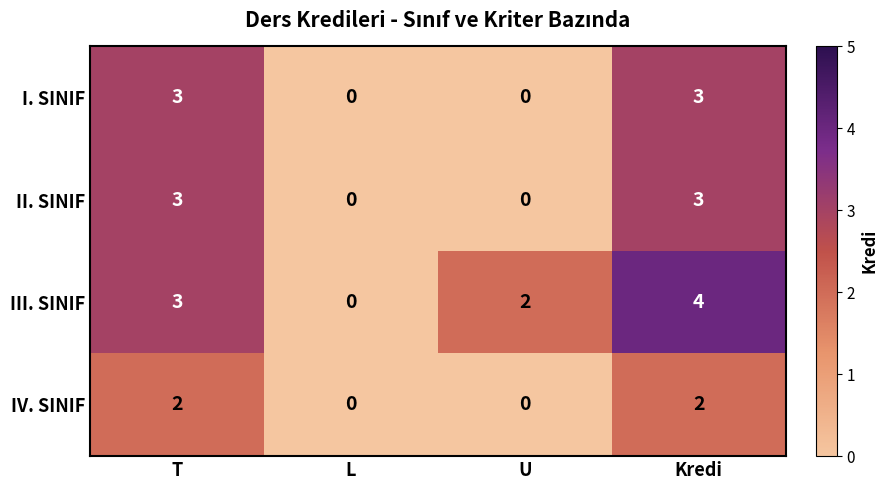

Is the value of II. SINIF at Kredi greater than the value of III. SINIF at L?

Yes